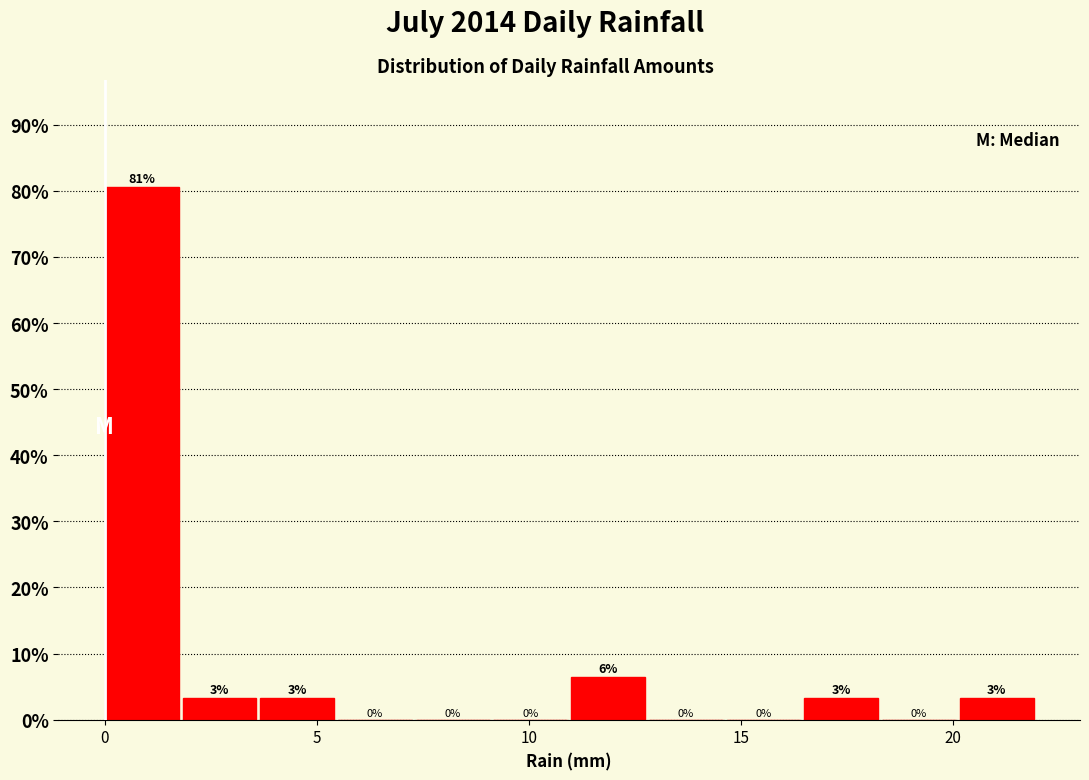

Read against the x-axis, roughly where is the centre of the tallest bar?

1.0